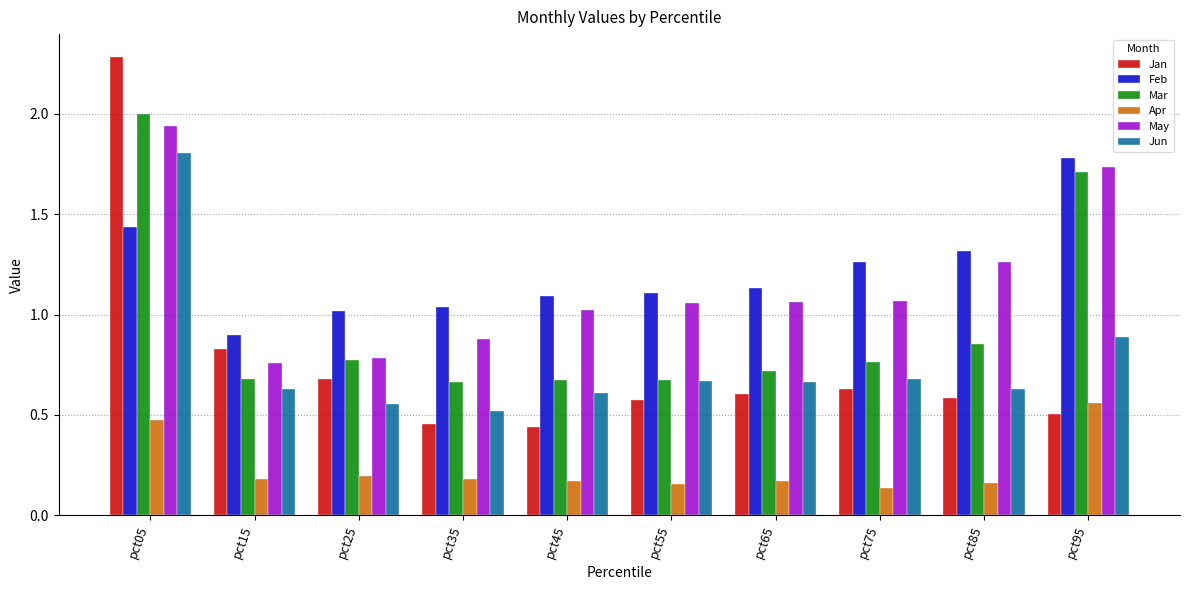

What is the sum of the Mar values at pct95 and pct55?

2.4